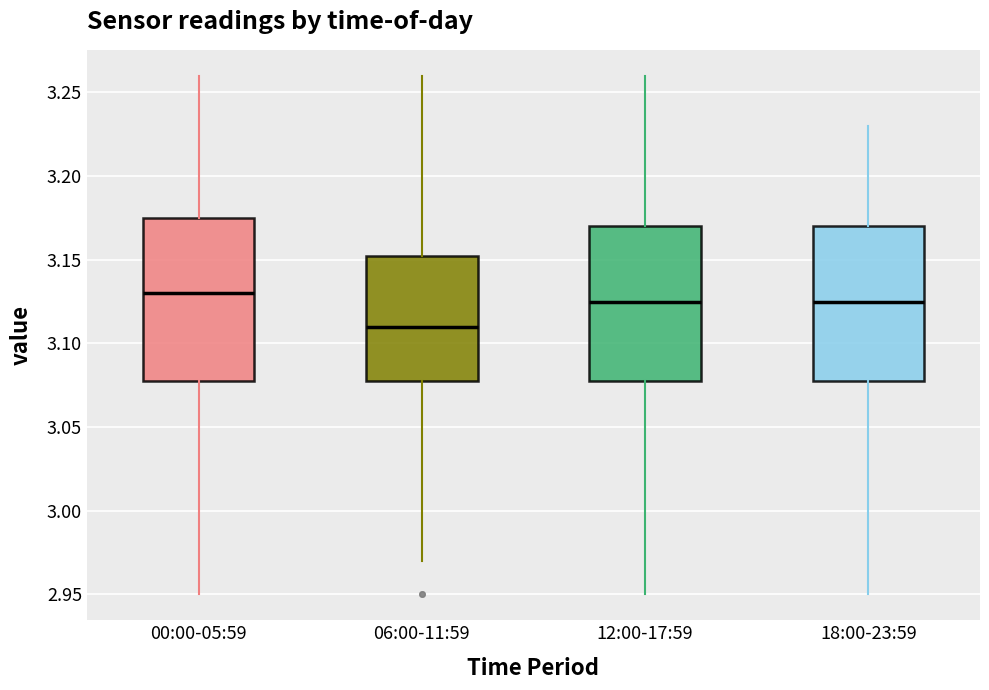

Where does the median line of the box for 06:00-11:59 sit on the y-axis? The values are not printed on the chart, so give them approximately, as read against the axis.

3.110